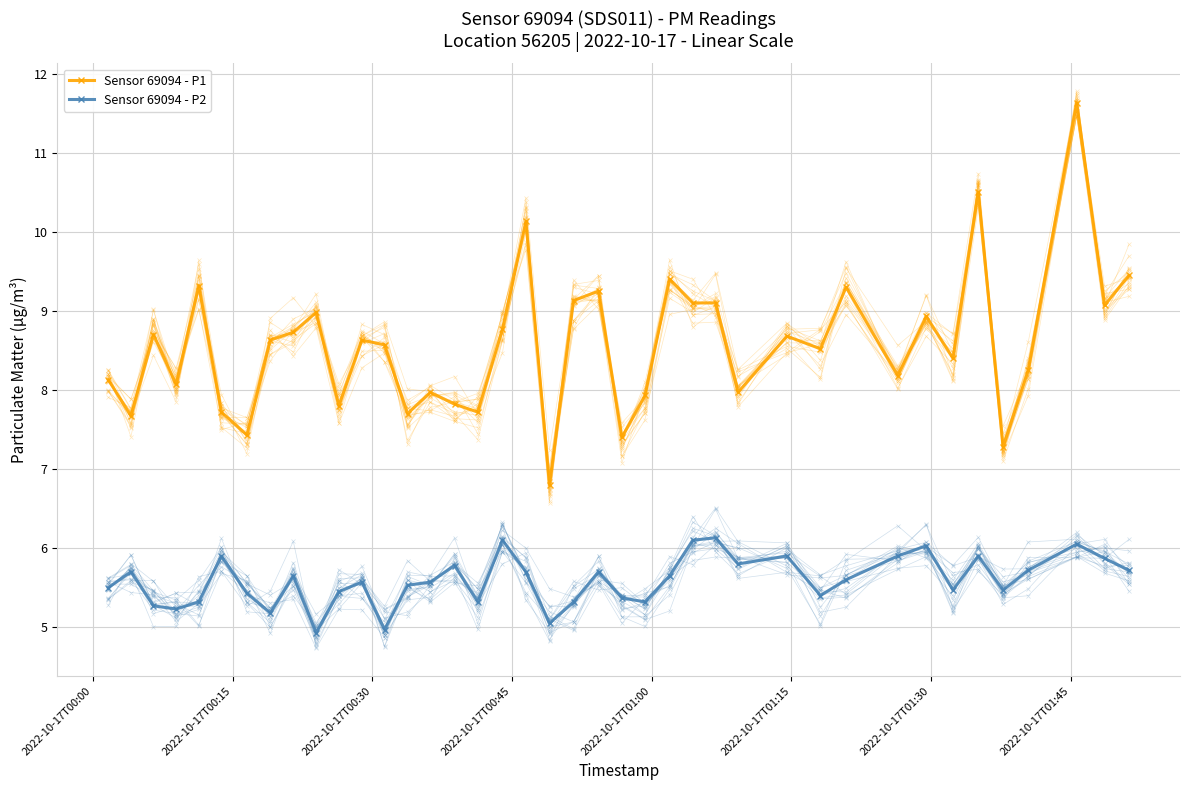

What are all the series names shown in the legend?

Sensor 69094 - P1, Sensor 69094 - P2